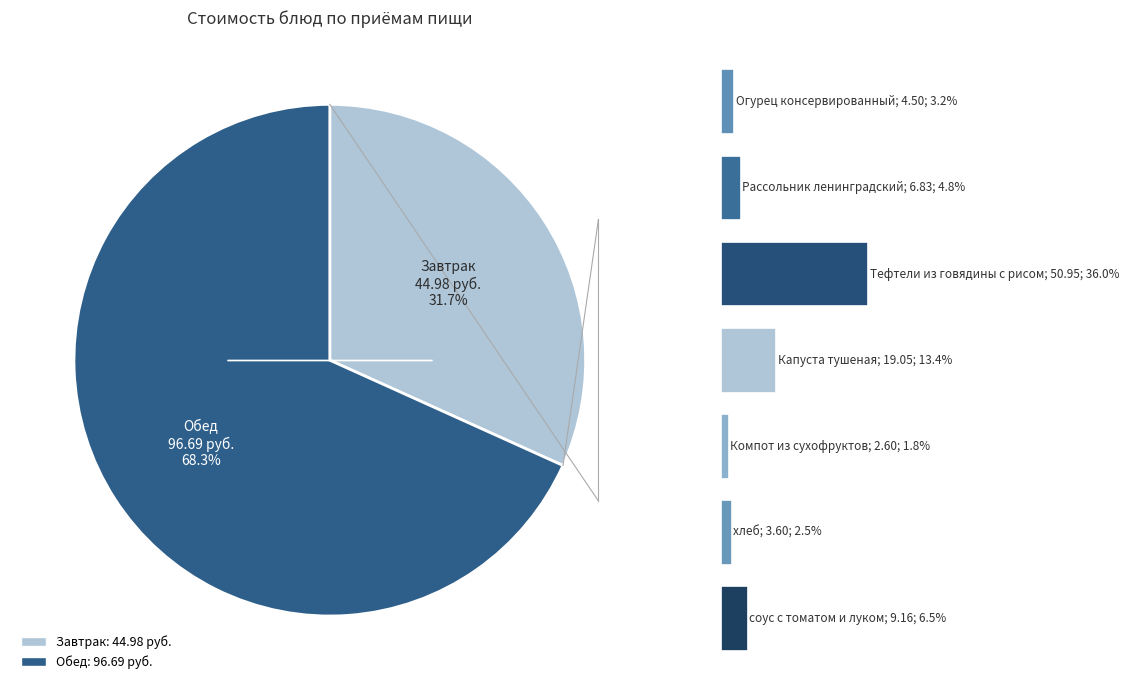

True or false: Огурец консервированный accounts for 3% of the total.

True